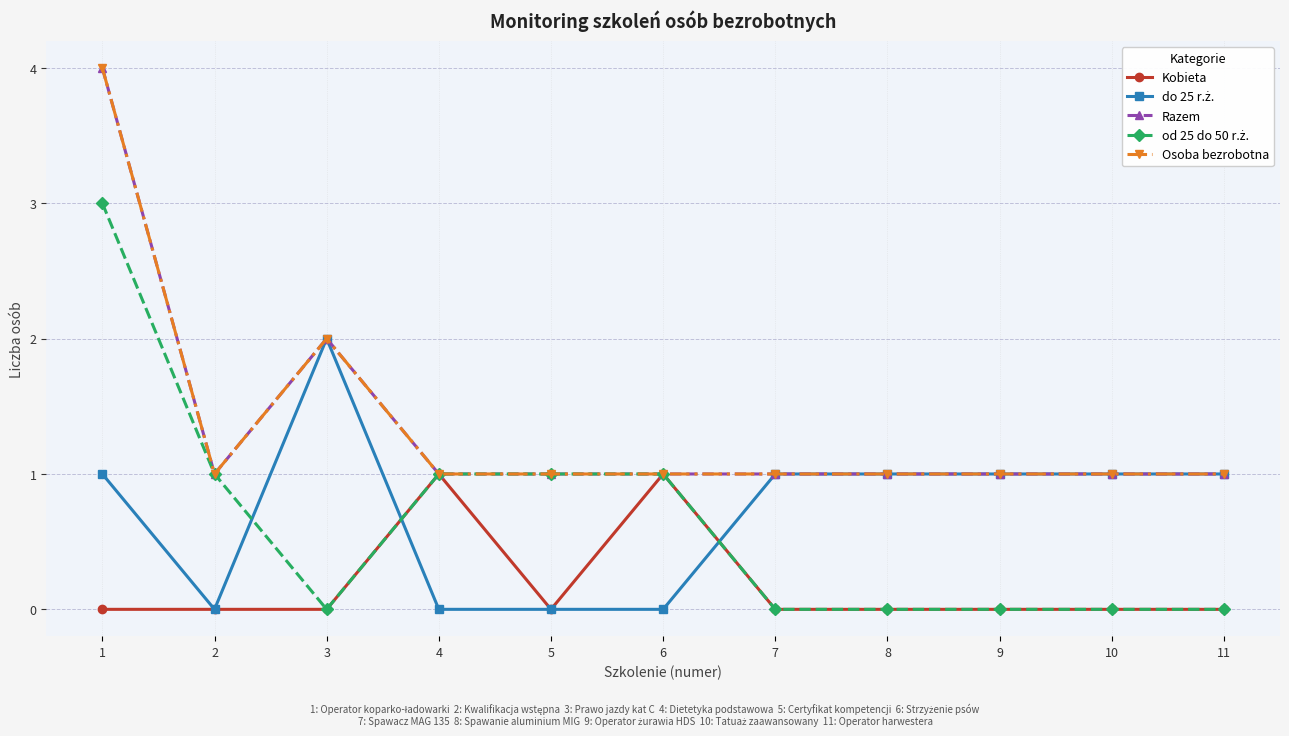

Does the chart have visible grid lines?

Yes